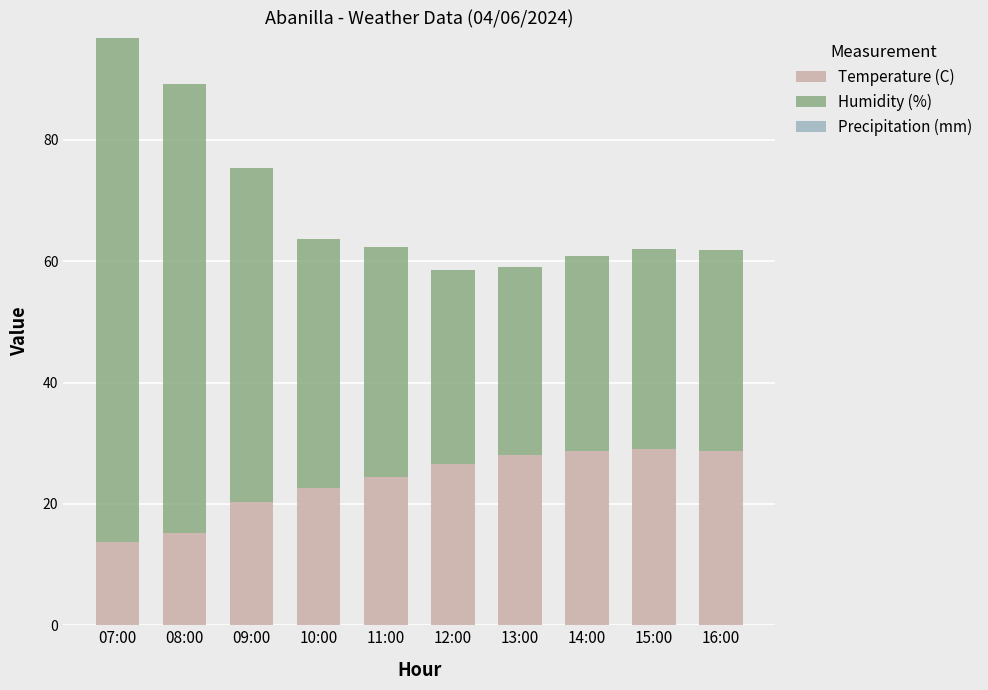

What is the difference between the Temperature (C) values at 14:00 and 07:00?

15.0